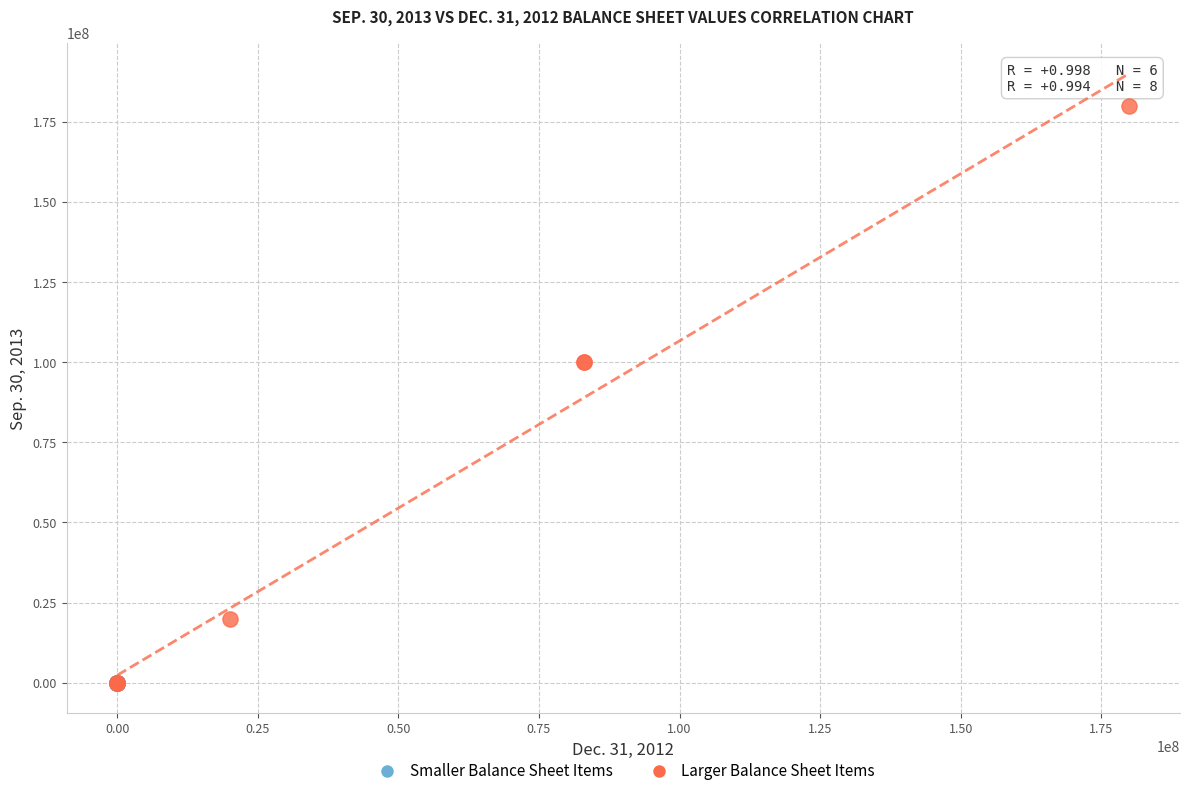

Which series has the largest Y range (max minus min)?

Larger Balance Sheet Items